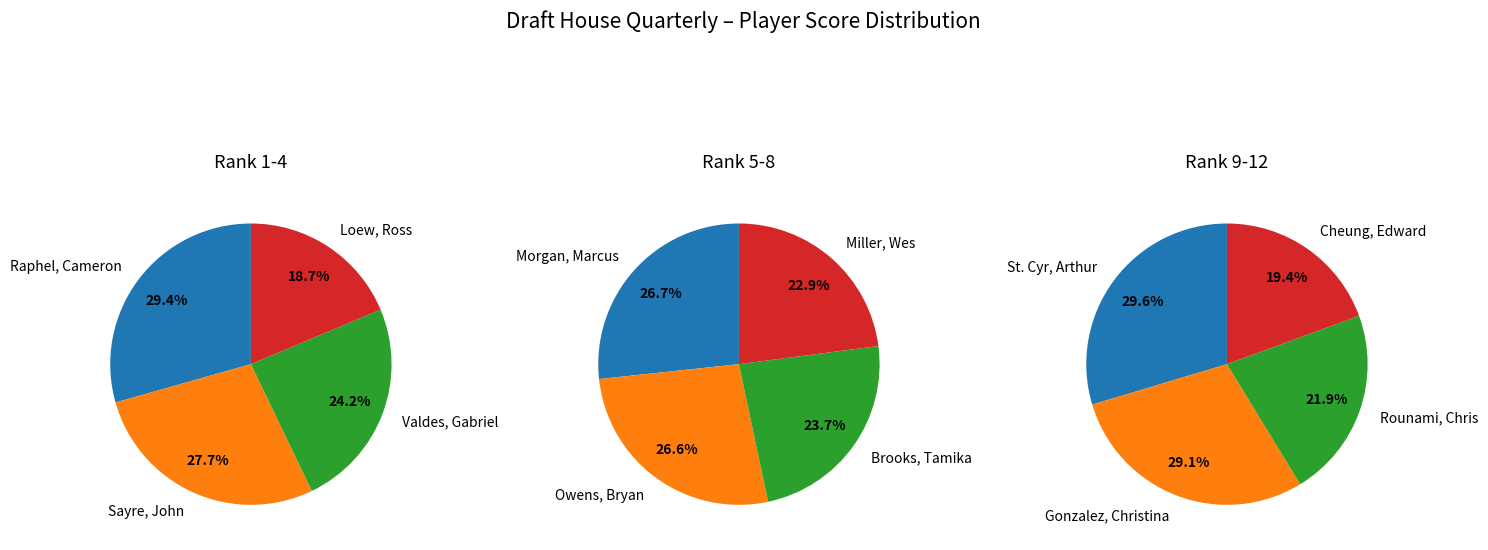

How many slices are in this pie chart?

12